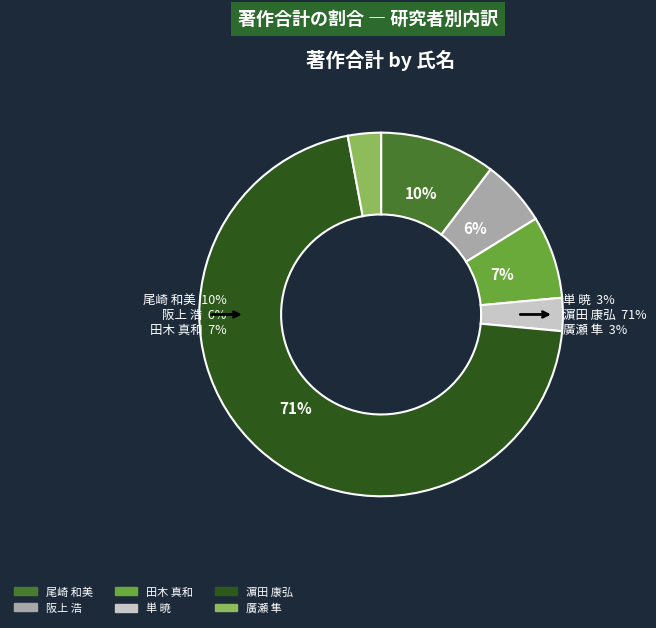

Count the number of slices in the pie.

6